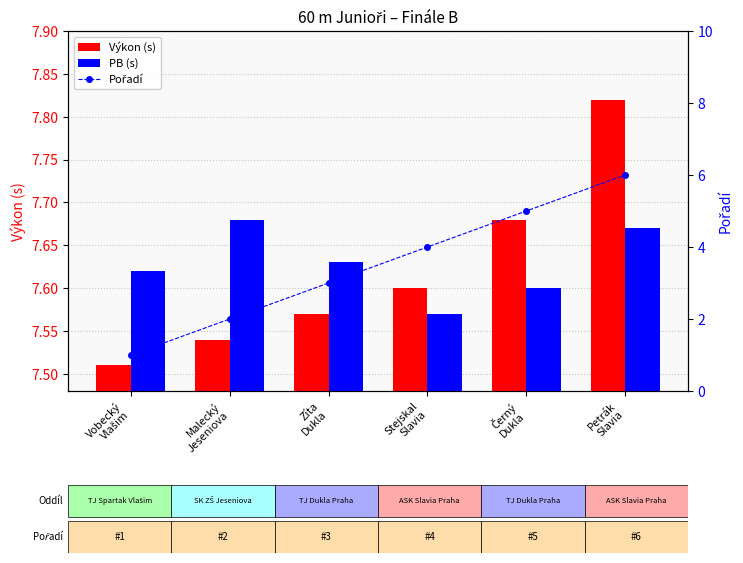

What is the label of the 6th bar from the left?

Petrák
Slavia